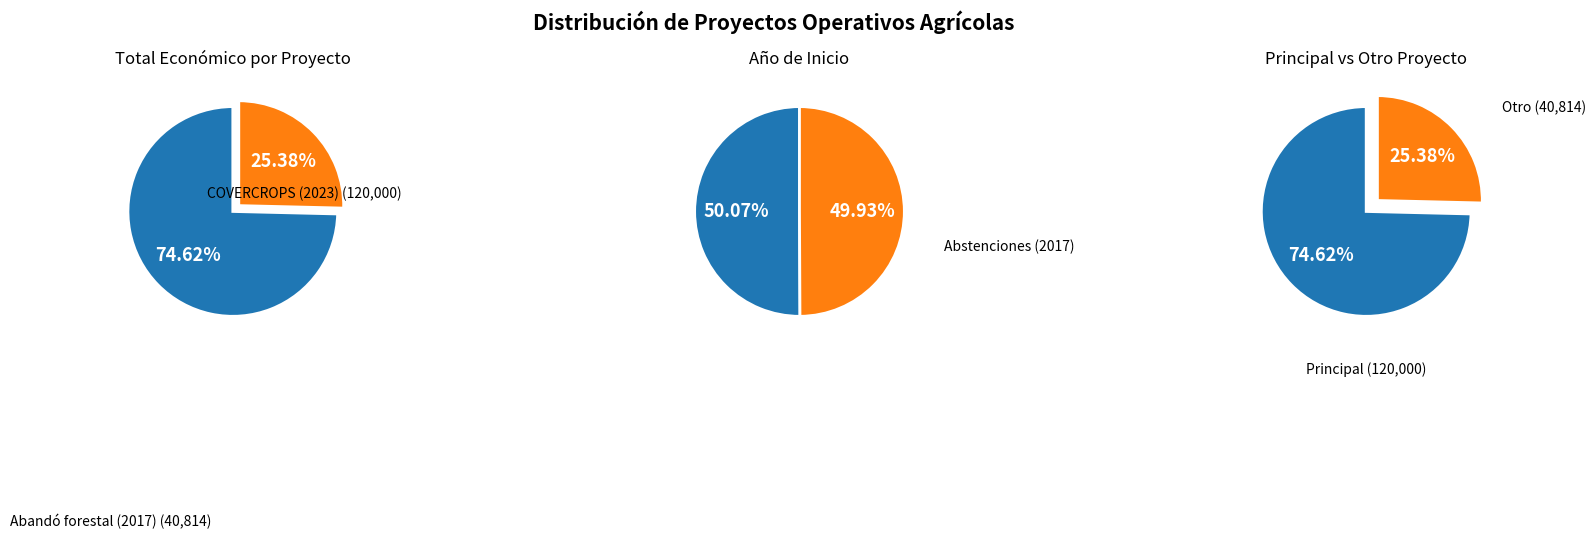

To the nearest percent, what is the average slice percentage?

50%